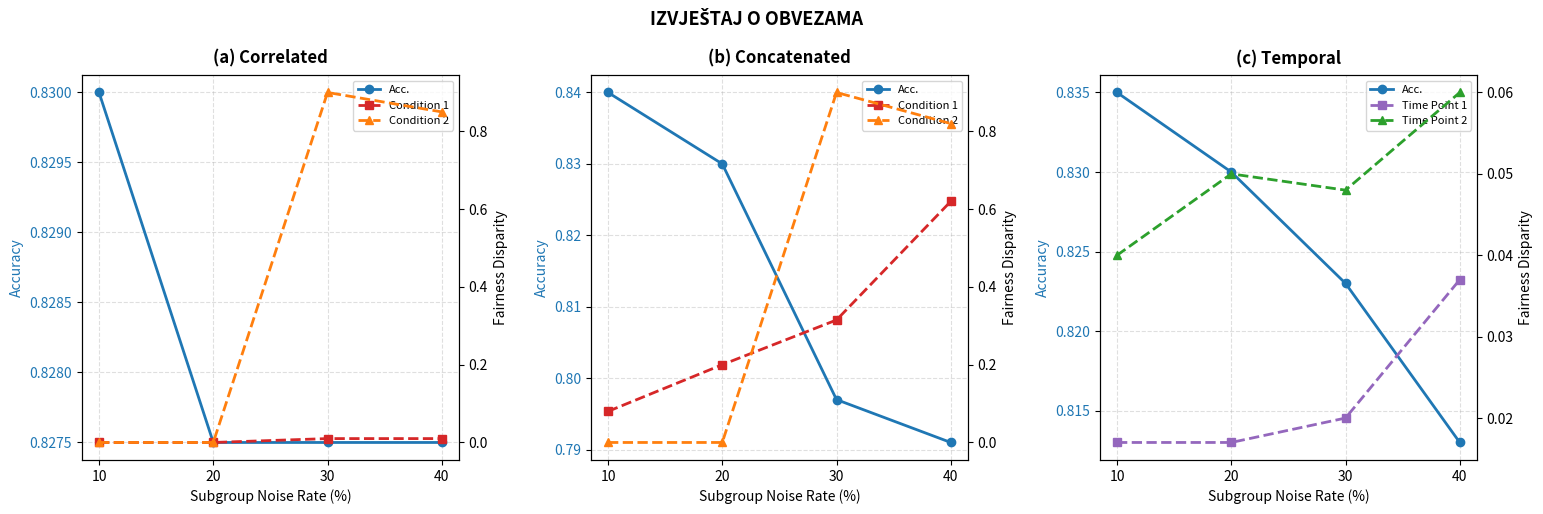

Is it true that Condition 2 equals 0.5 at 10?

False